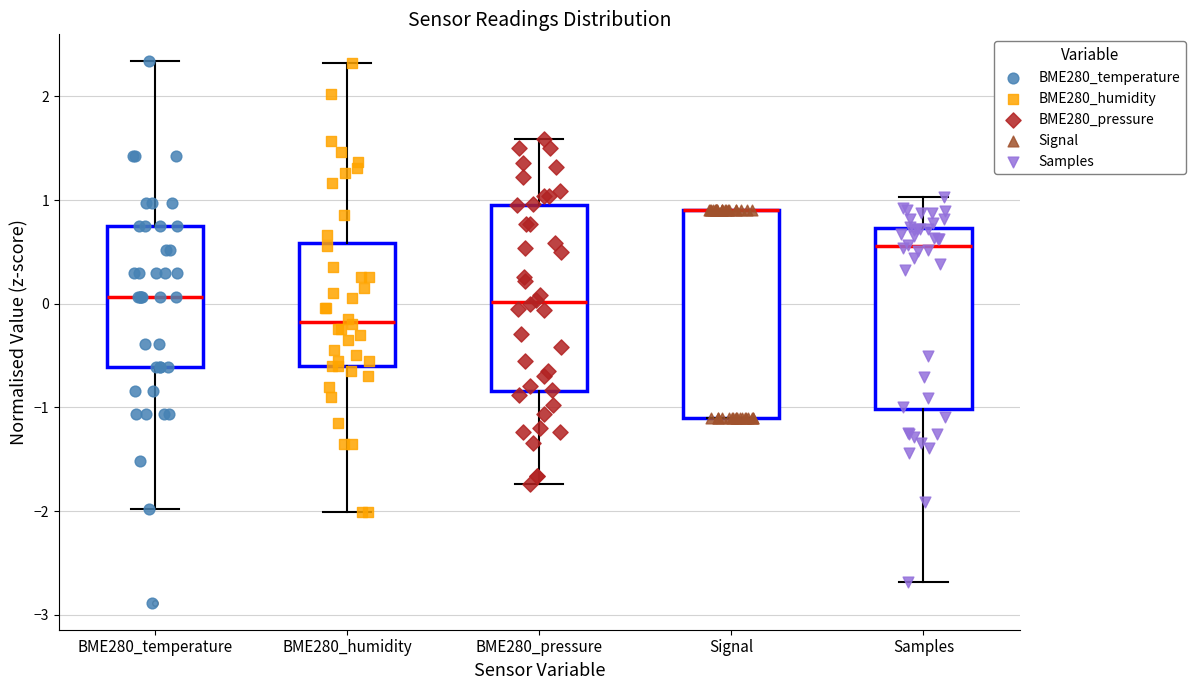

Where is the lower edge of the box for Signal on the y-axis? The values are not printed on the chart, so give them approximately, as read against the axis.

-1.1